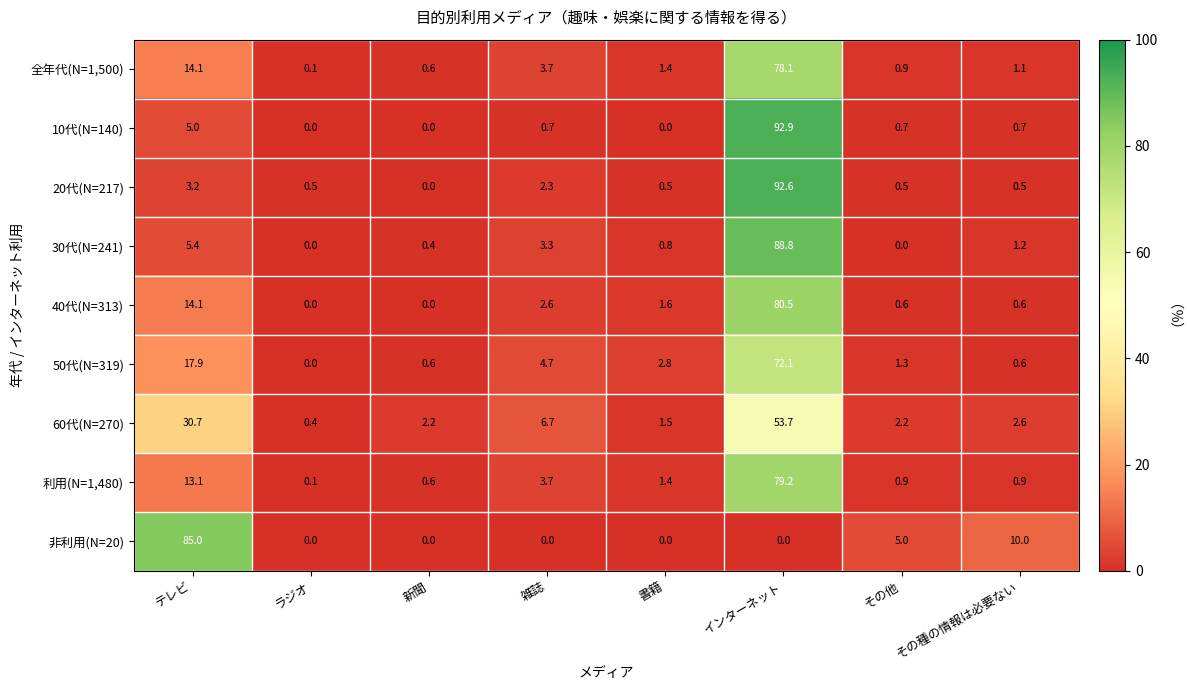

Is it true that 非利用(N=20) equals 85.0 at テレビ?

True